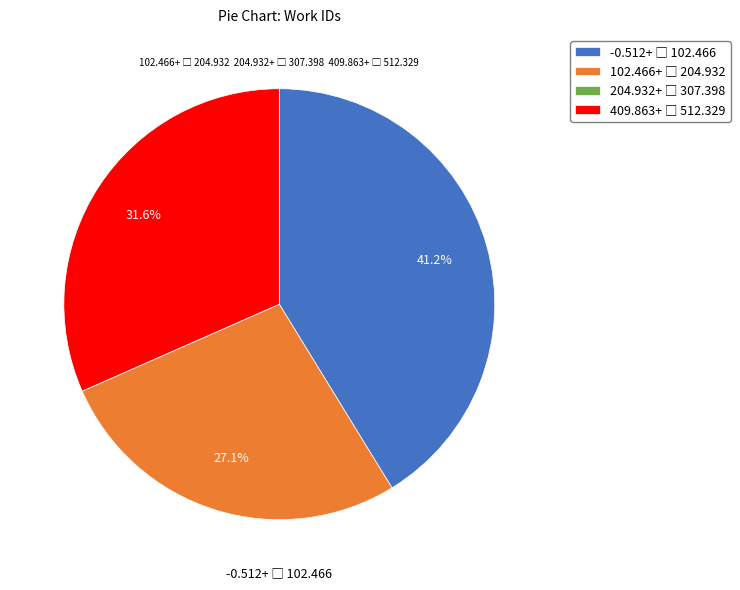

Does any single category account for the majority?

No